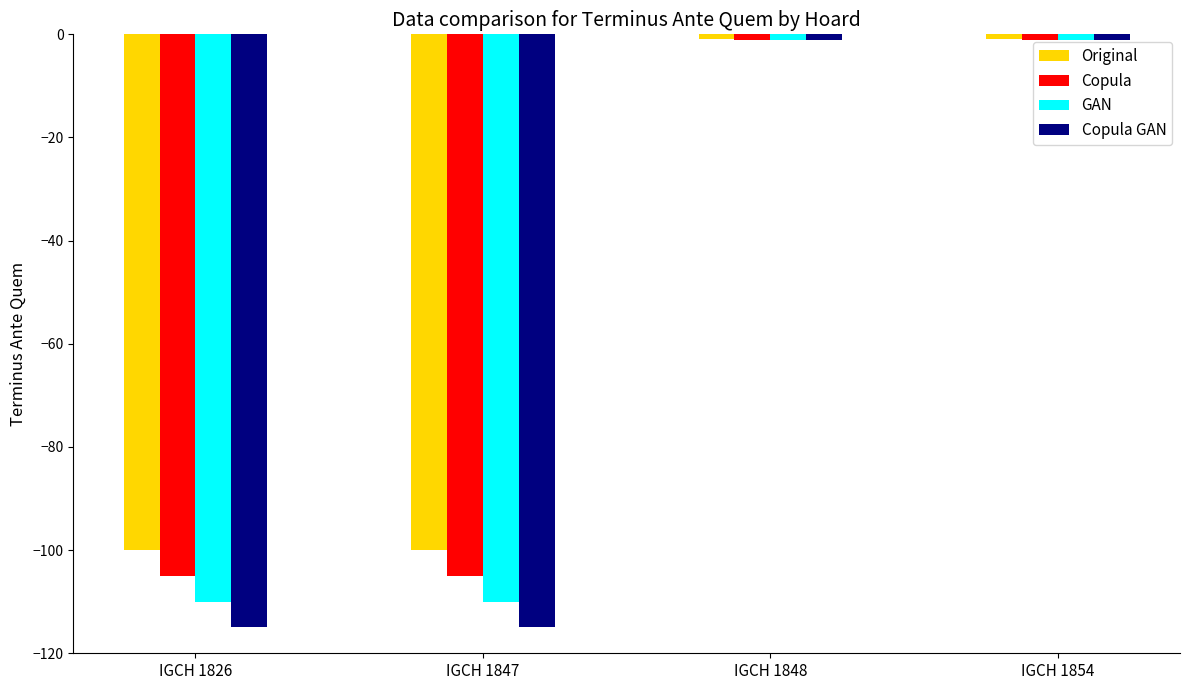

What is the spread (max minus min) of values at IGCH 1847?

15.0